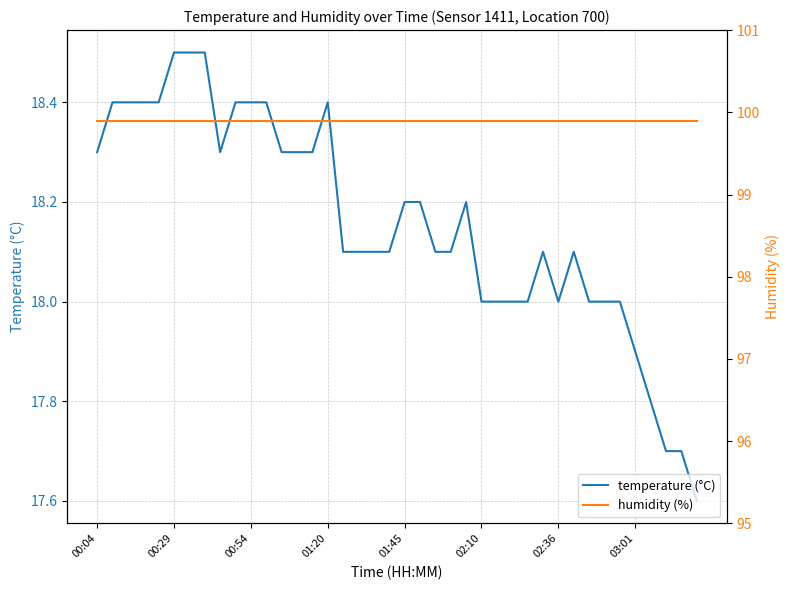

Which series has the widest spread of values?

temperature (°C)